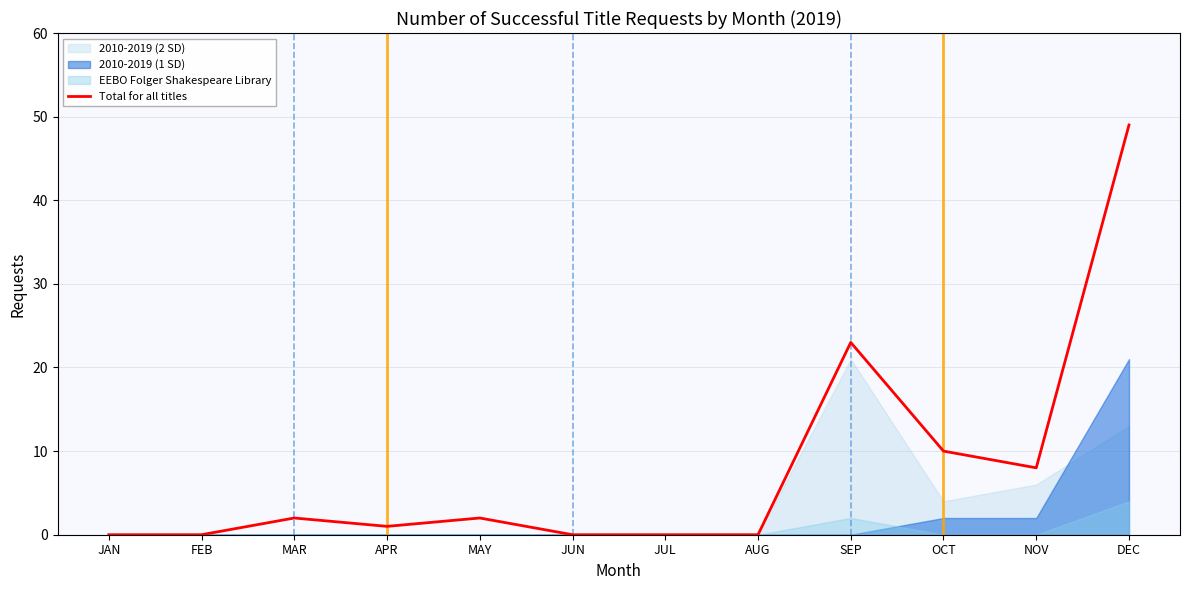

What is the average value?

8